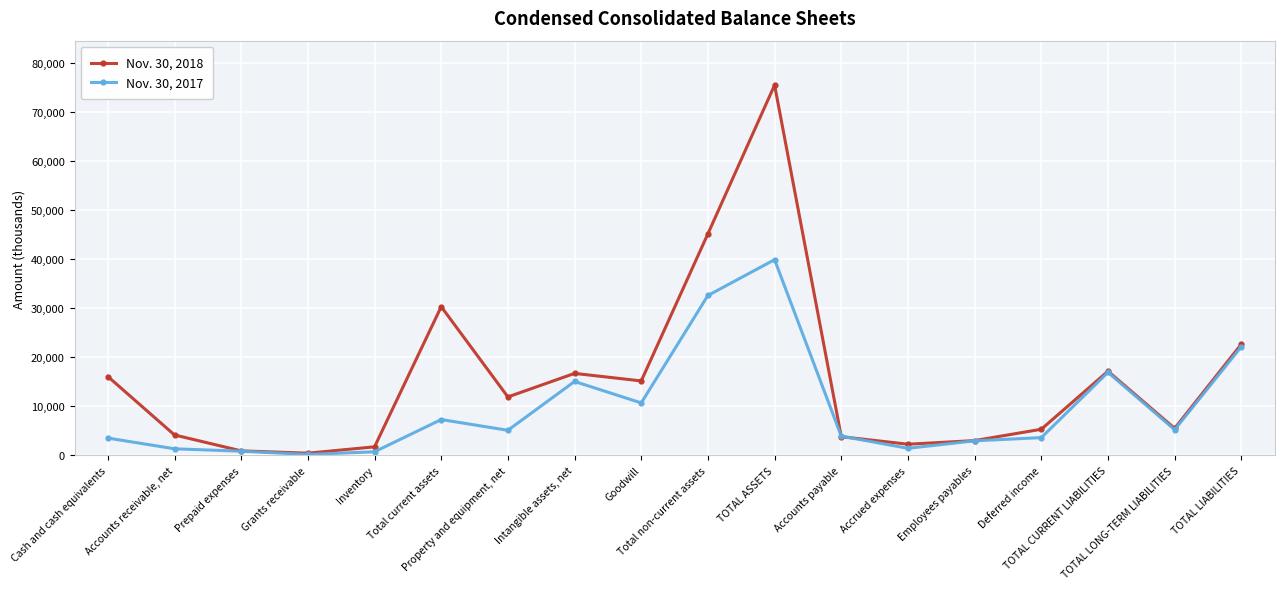

Does the chart display data point markers on the line(s)?

Yes